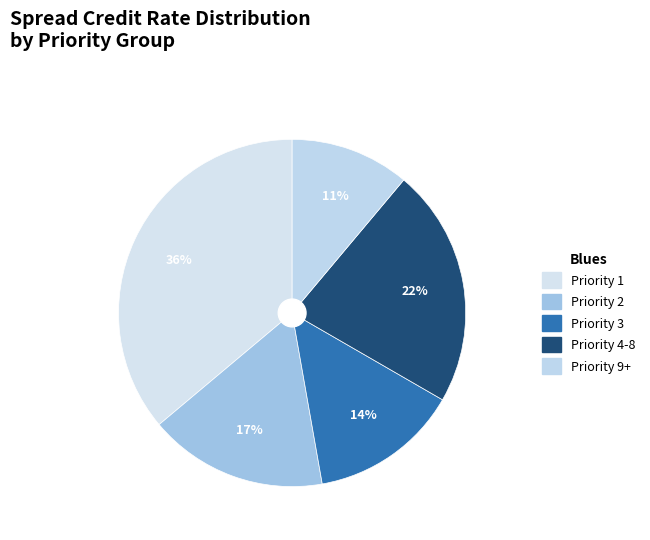

What is the largest slice in the pie chart?

Priority 1